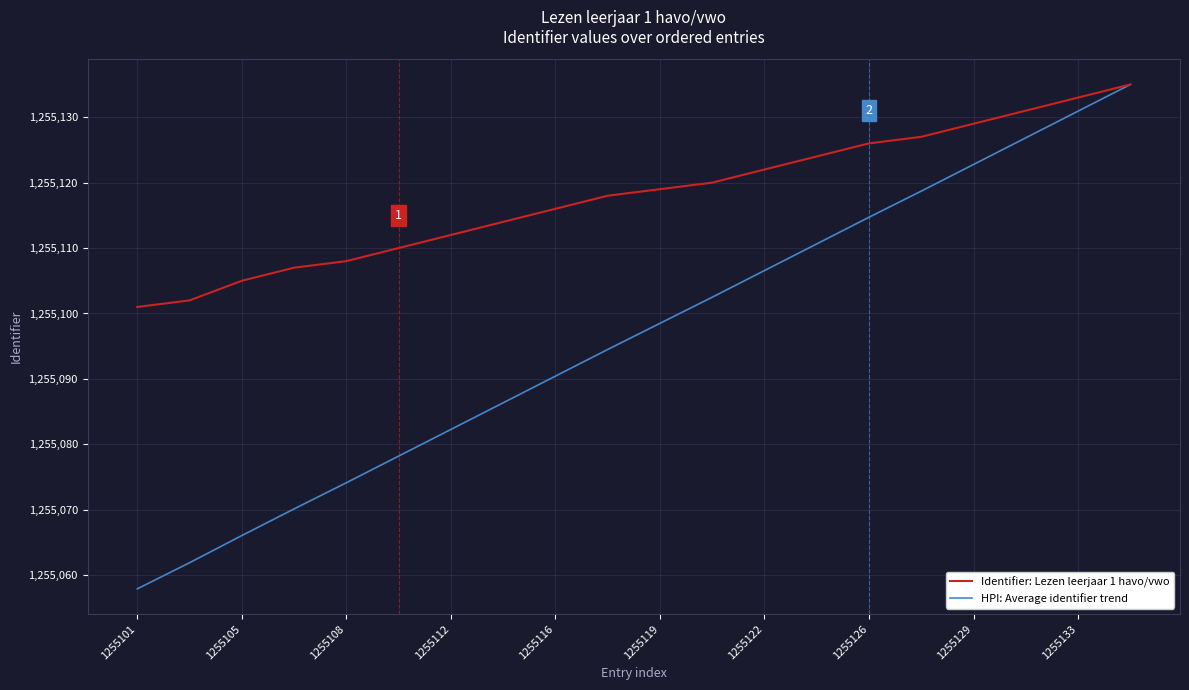

Reading right to left, list all the values displayed in this chart.

Identifier: Lezen leerjaar 1 havo/vwo: 1255135.0	1255133.0	1255131.0	1255129.0	1255127.0	1255126.0	1255124.0	1255122.0	1255120.0	1255119.0	1255118.0	1255116.0	1255114.0	1255112.0	1255110.0	1255108.0	1255107.0	1255105.0	1255102.0	1255101.0
HPI: Average identifier trend: 1255135.0	1255130.9	1255126.9	1255122.8	1255118.7	1255114.7	1255110.6	1255106.6	1255102.5	1255098.5	1255094.5	1255090.4	1255086.4	1255082.3	1255078.2	1255074.1	1255070.1	1255066.1	1255061.9	1255057.9